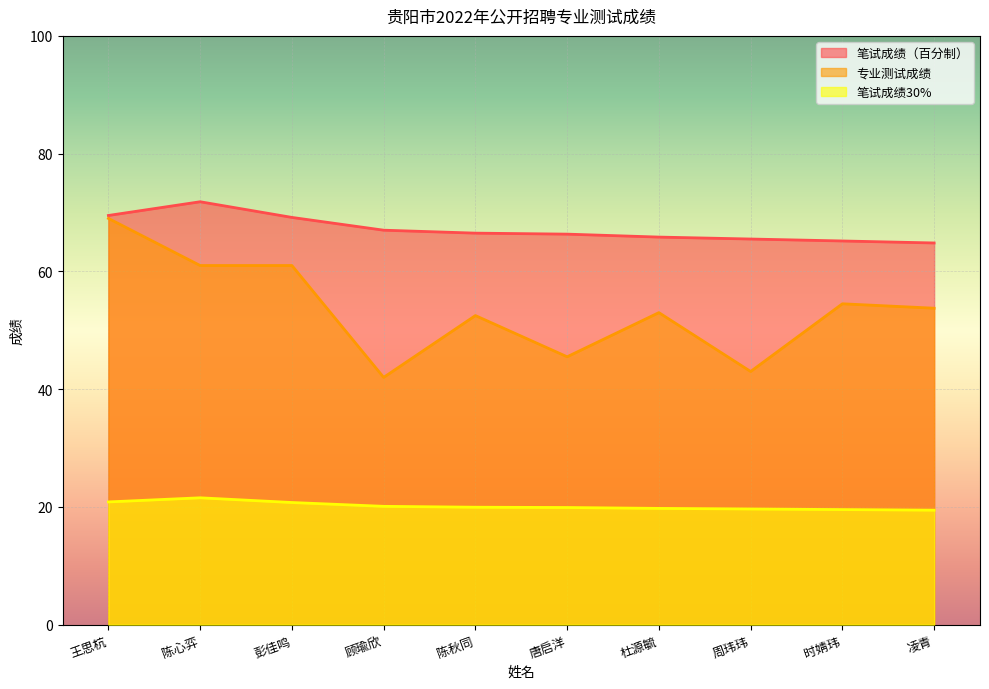

Which series has the largest total across all categories?

笔试成绩（百分制）